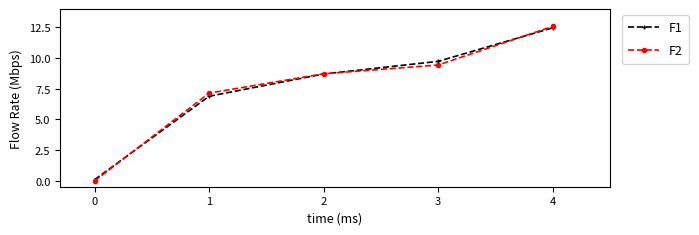

At which category is the sum across all series the highest?

4